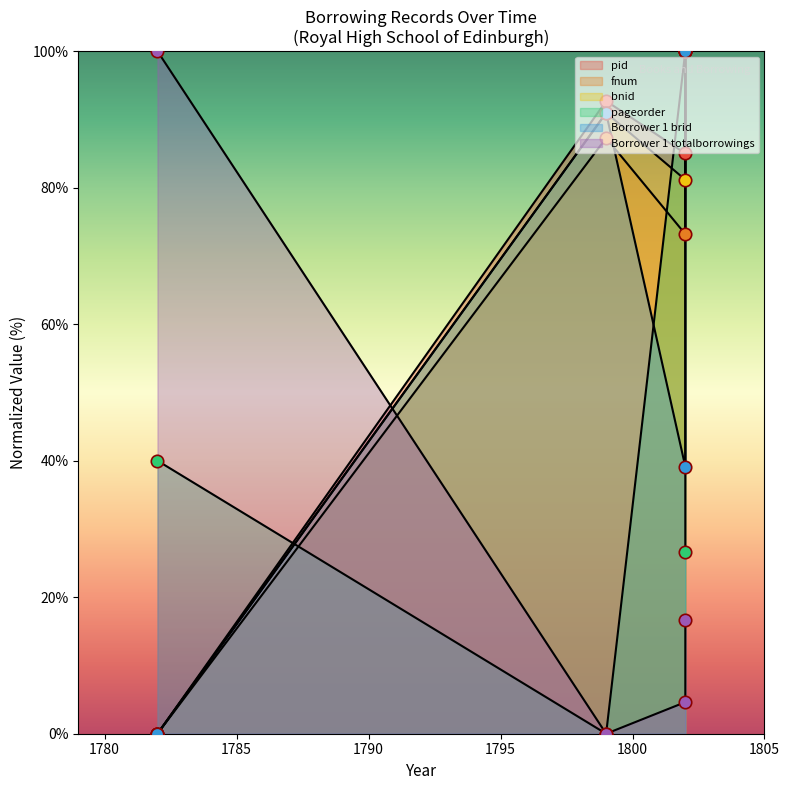

Which series has the widest spread of Y values?

pid